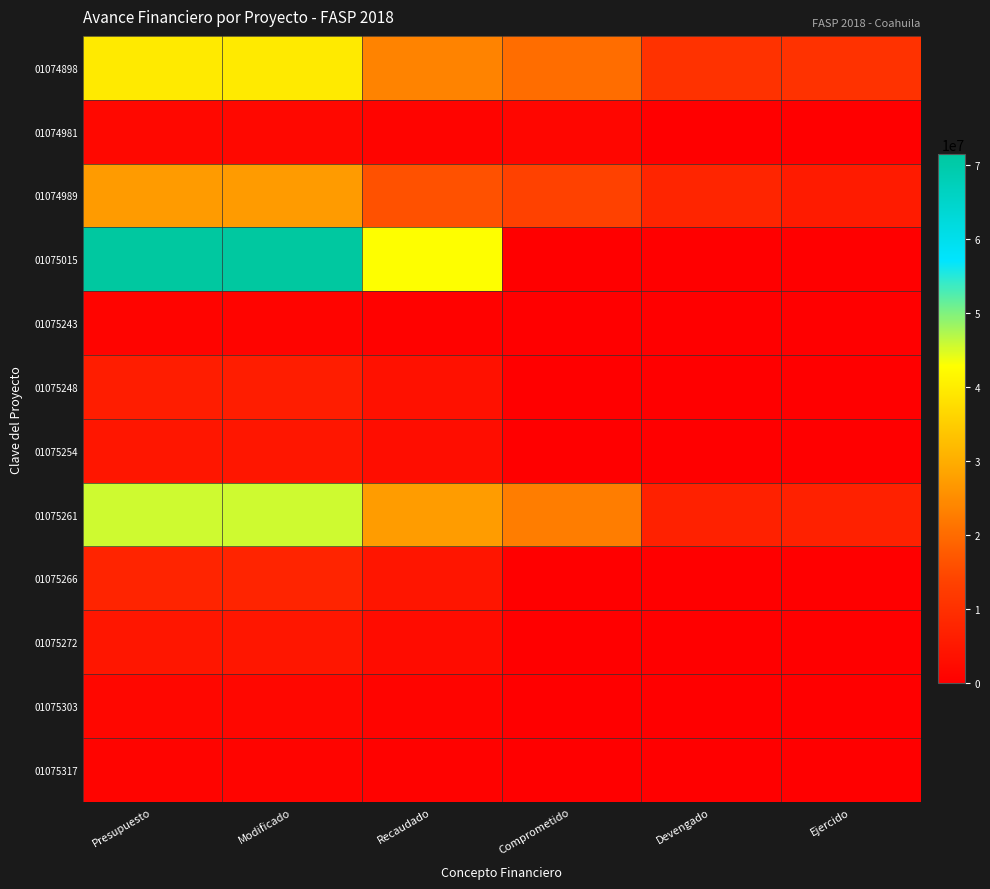

List the series in order of their peak value, highest first.

01075015, 01075261, 01074898, 01074989, 01075266, 01075248, 01075254, 01075272, 01074981, 01075303, 01075317, 01075243